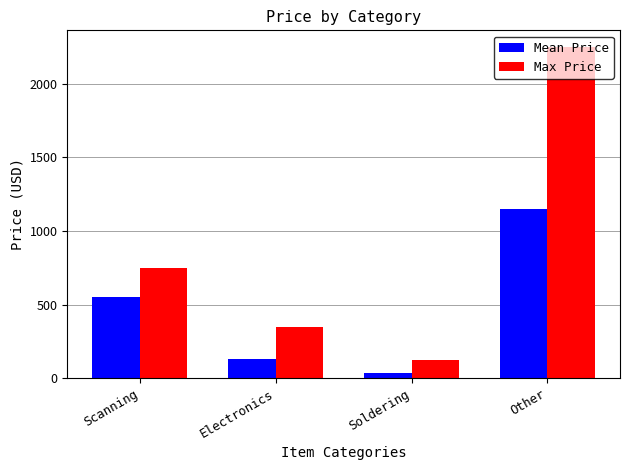

What is the maximum value for Mean Price?

1150.0